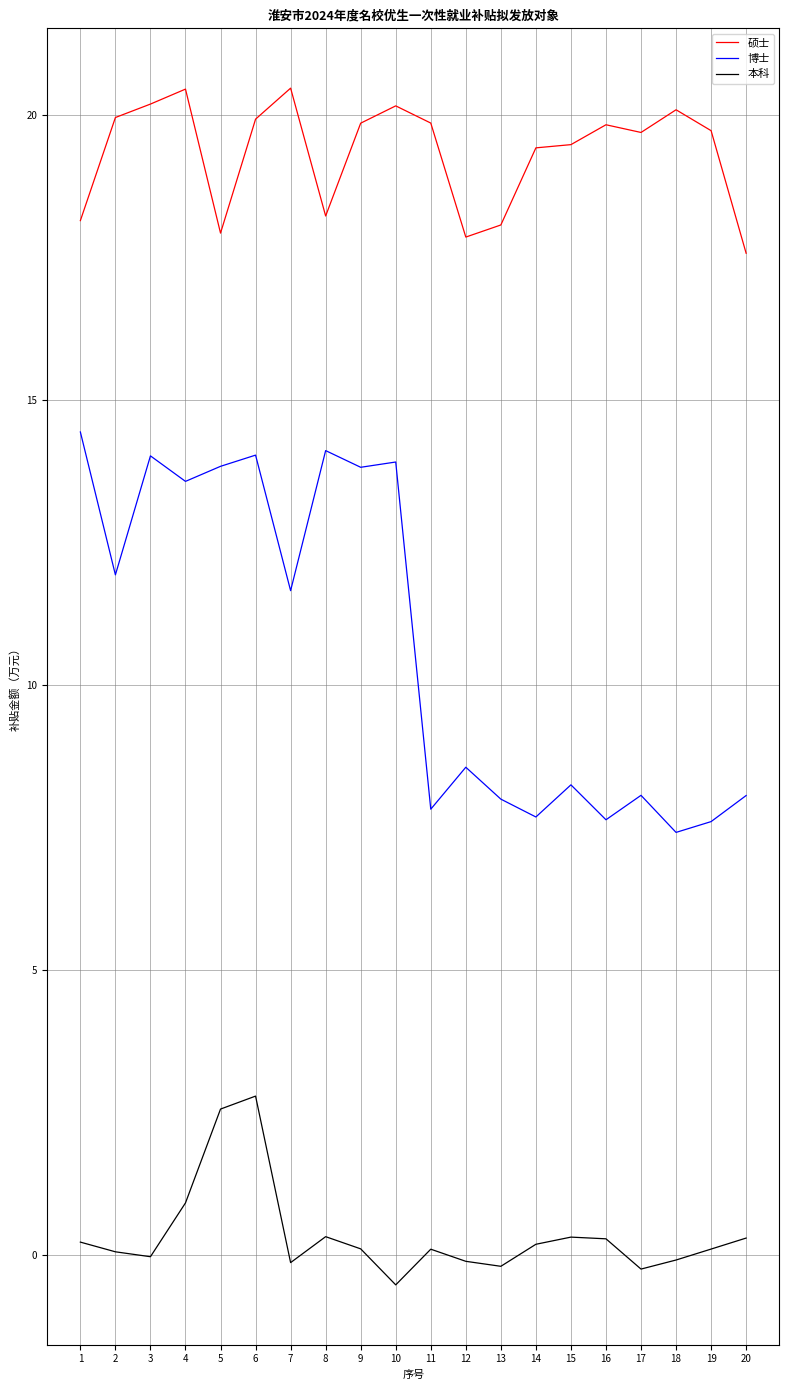

What is the difference between the maximum and second lowest values in the 硕士 series?

2.6